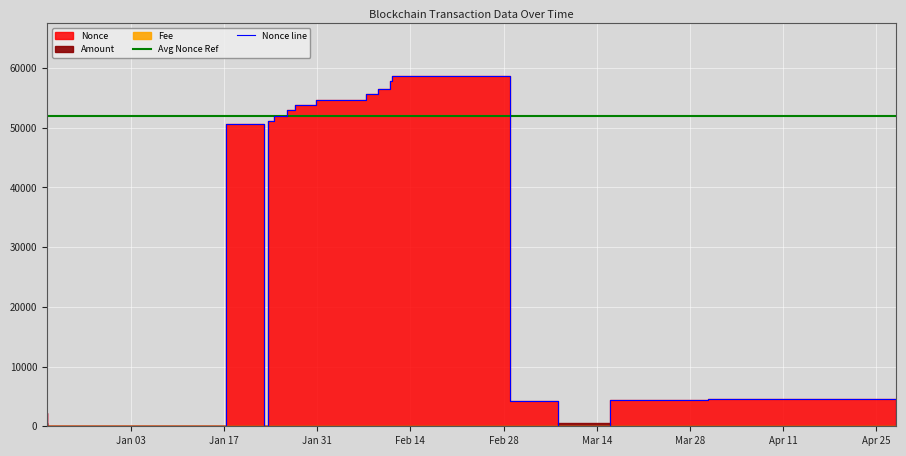

Reading right to left, what are all the values shown in this chart?

Avg Nonce Ref: 52000	52000	52000	52000	52000	52000	52000	52000	52000	52000	52000	52000	52000	52000	52000	52000	52000	52000
Nonce line: 3	4585	4450	2	4312	58654	57749	56476	55572	54667	53772	52896	52020	51144	1	50644	0	2222